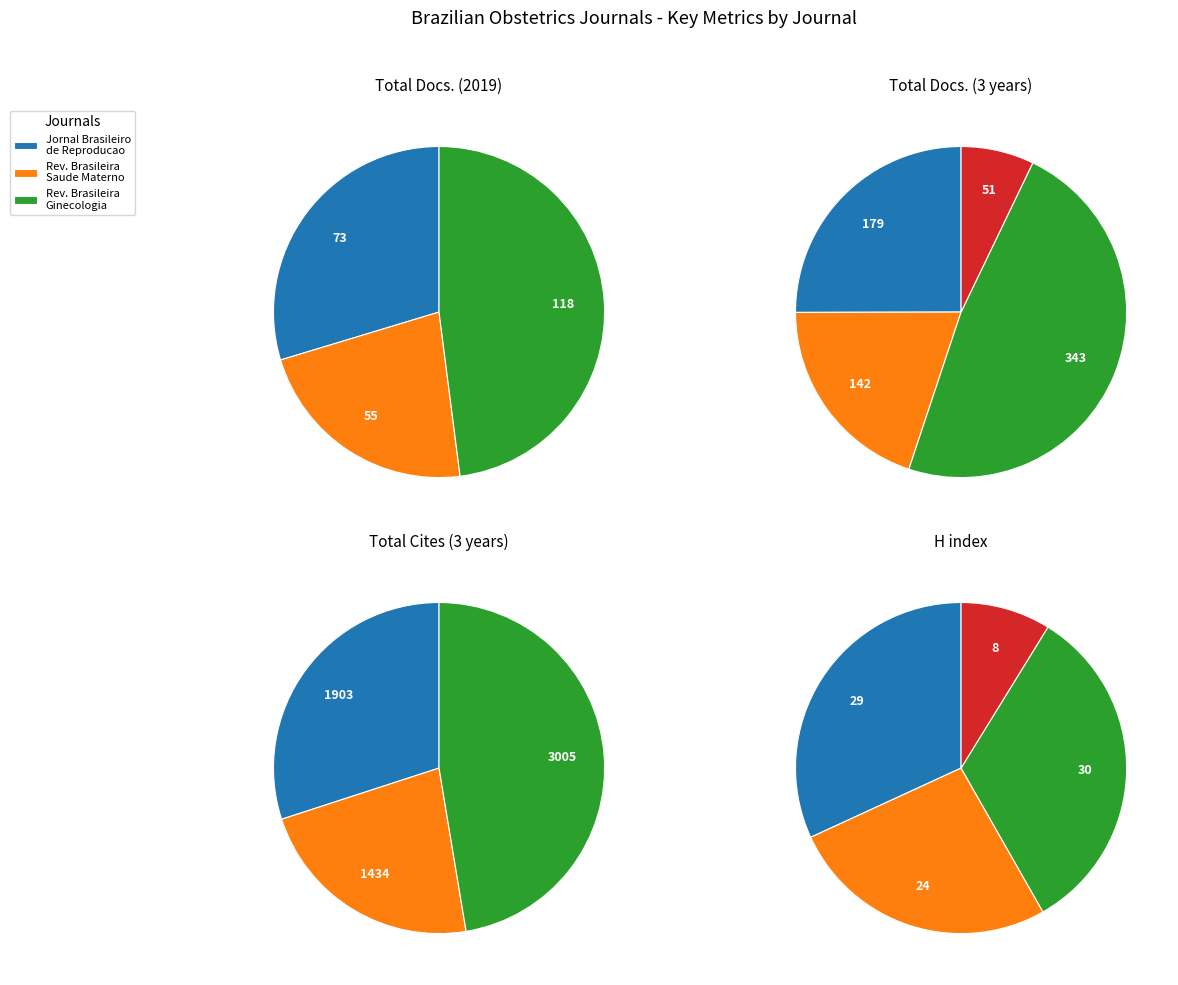

Which slice is the largest?

Revista Brasileira de Ginecologia e Obstetricia